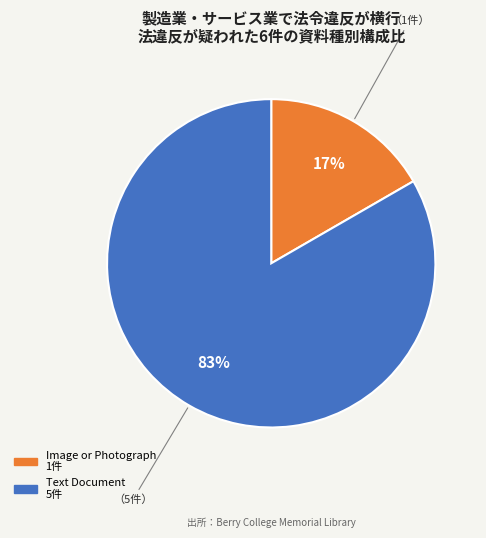

Between Image or Photograph and Text Document, which is larger?

Text Document